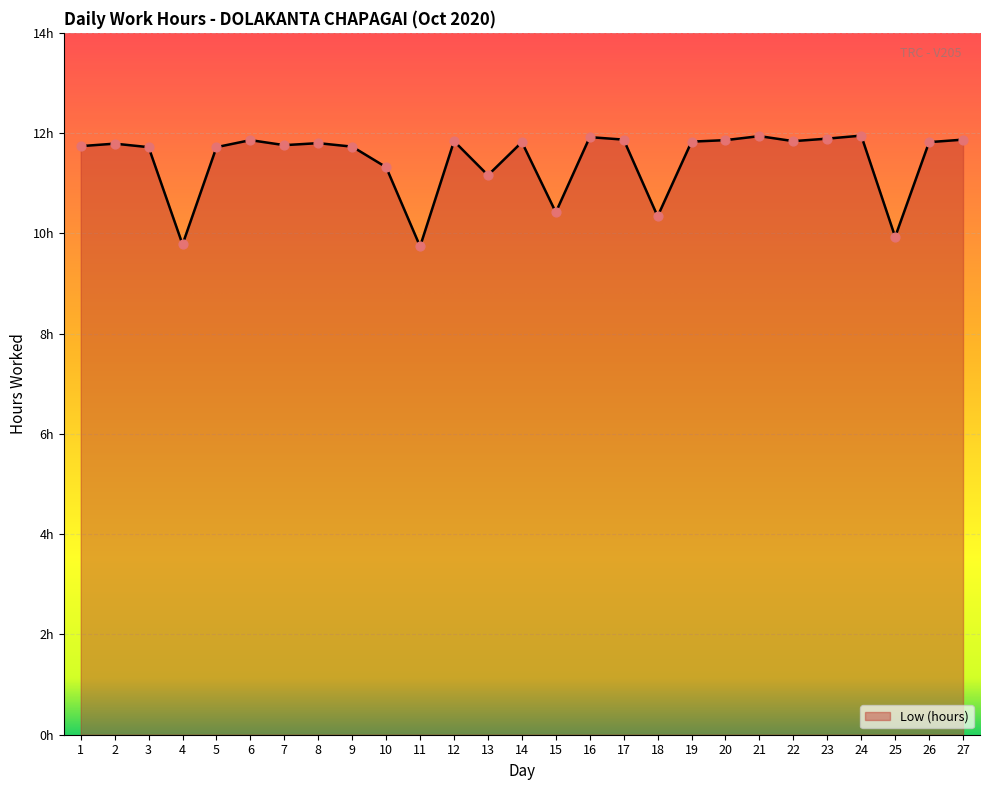

Does the chart have visible grid lines?

Yes